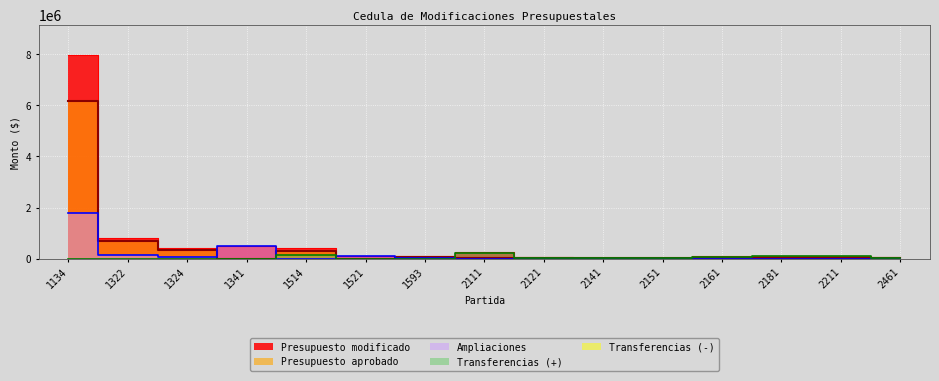

In Ampliaciones, how many points are higher than both neighbors (excluding endpoints)?

2